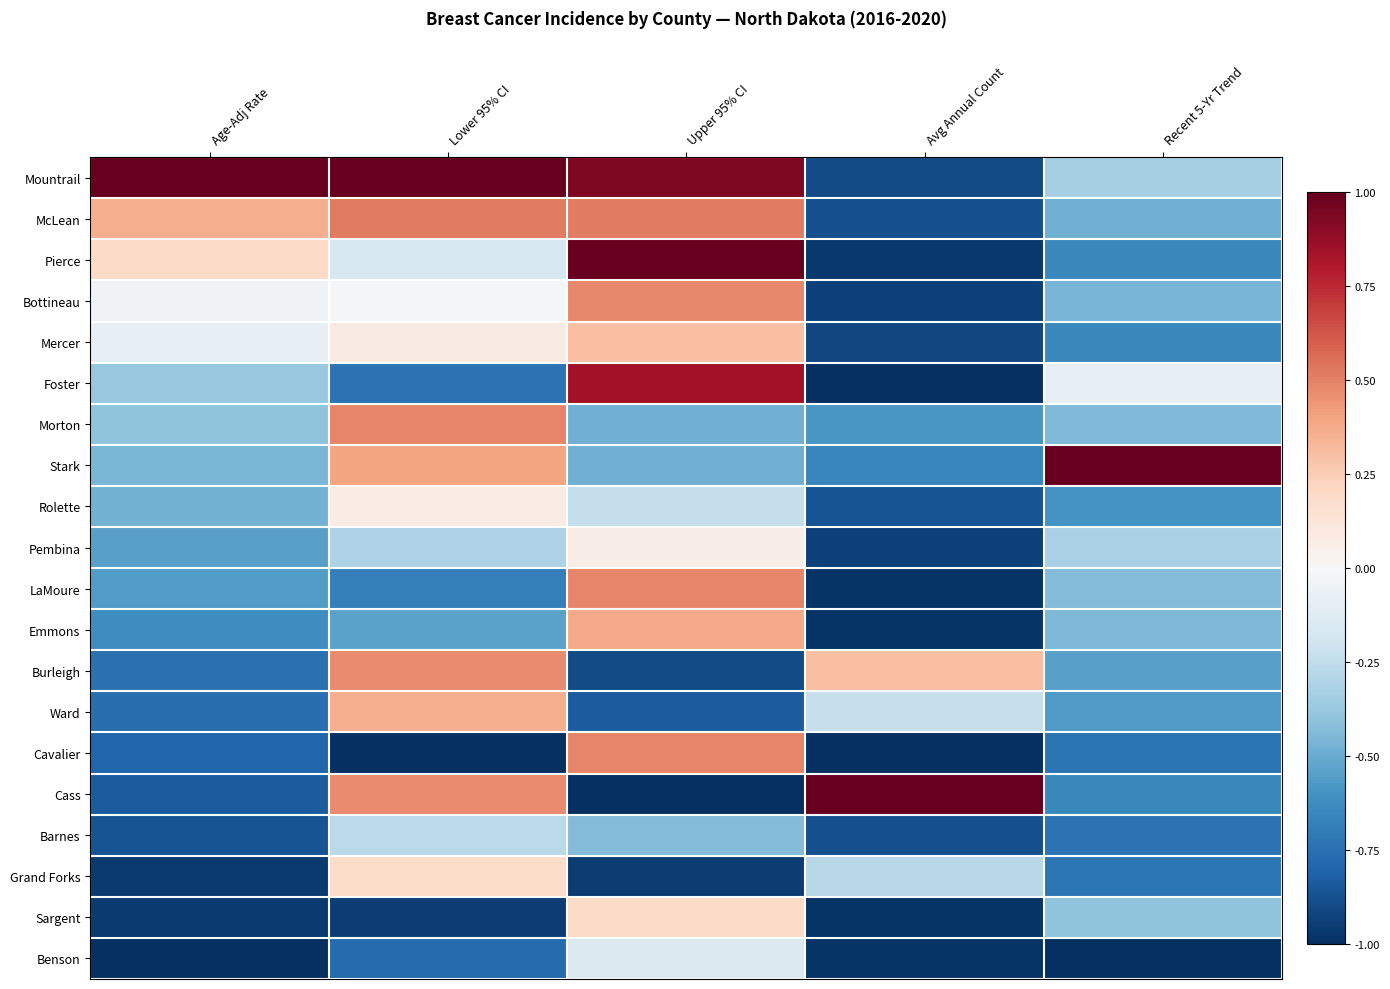

How many data points does each series have?

5